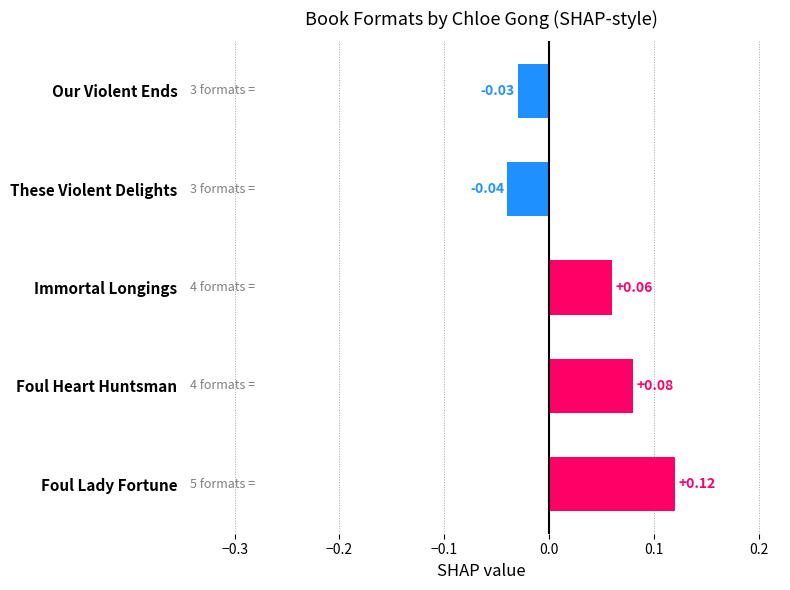

How many bars are there in total?

5